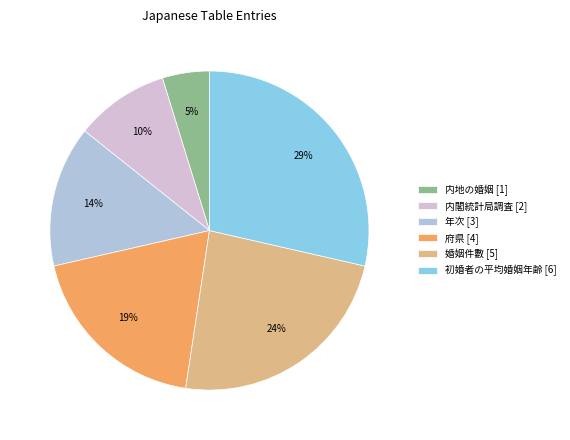

What is the ratio of the value at 内閣統計局調査 [2] to the value at 婚姻件數 [5]?

0.4